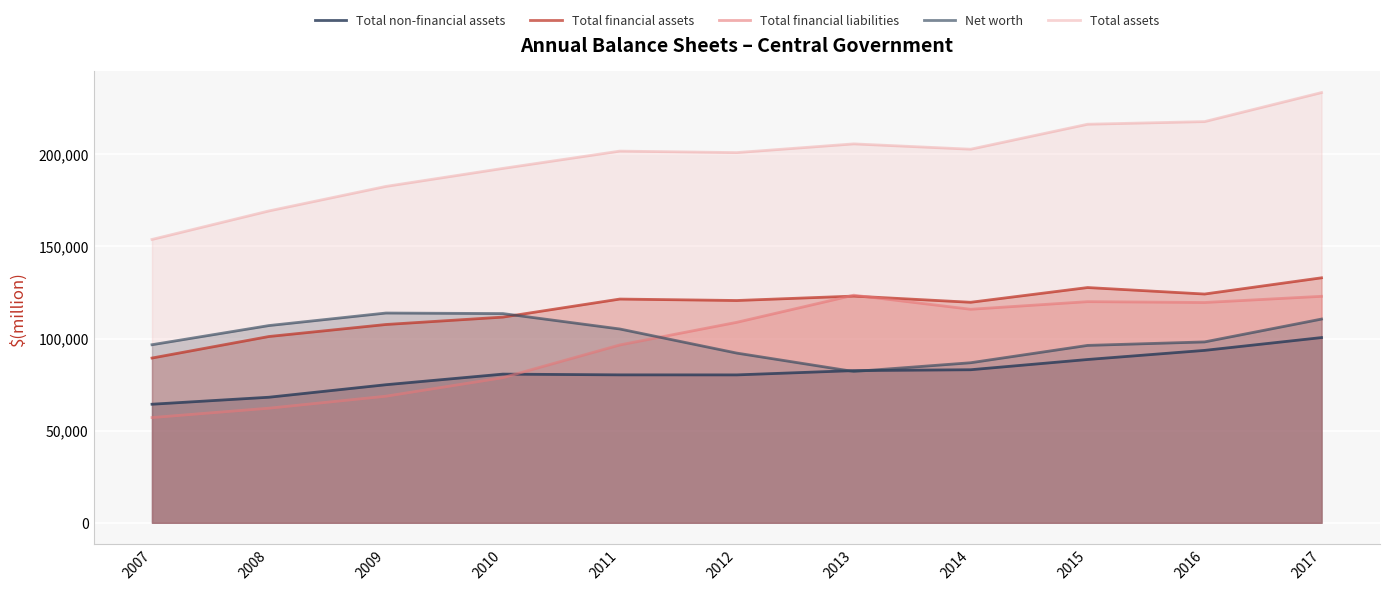

True or false: Total financial assets and Total financial liabilities intersect in this chart.

True